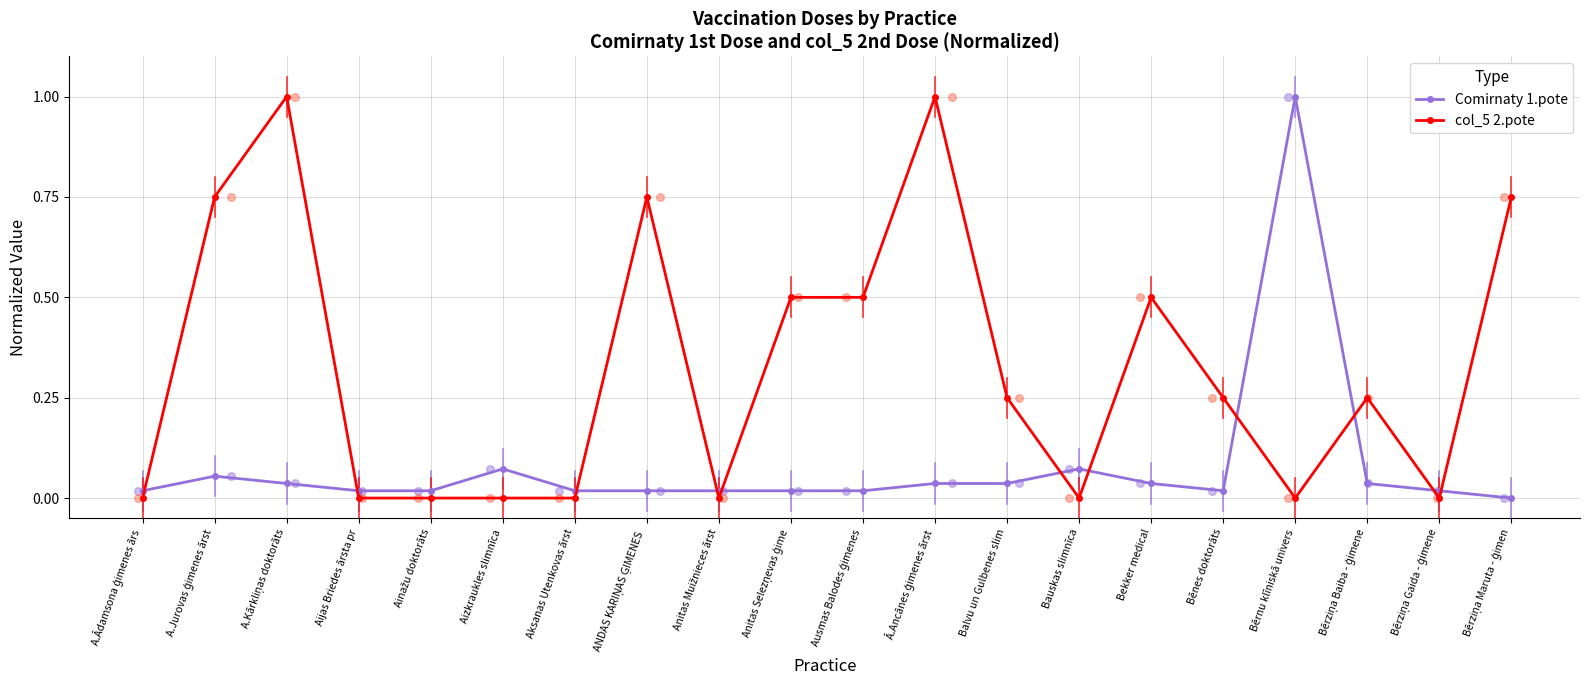

Is the value of col_5 2.pote at Ā.Ancānes ģimenes ārst greater than the value of Comirnaty 1.pote at Balvu un Gulbenes slim?

Yes